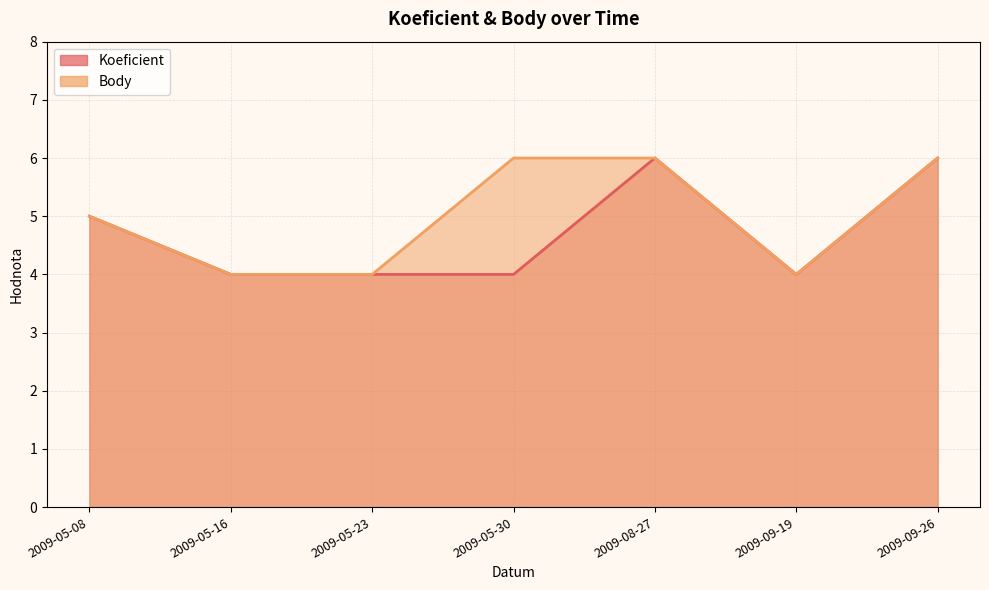

What is the label of the 7th point from the left?

2009-09-26